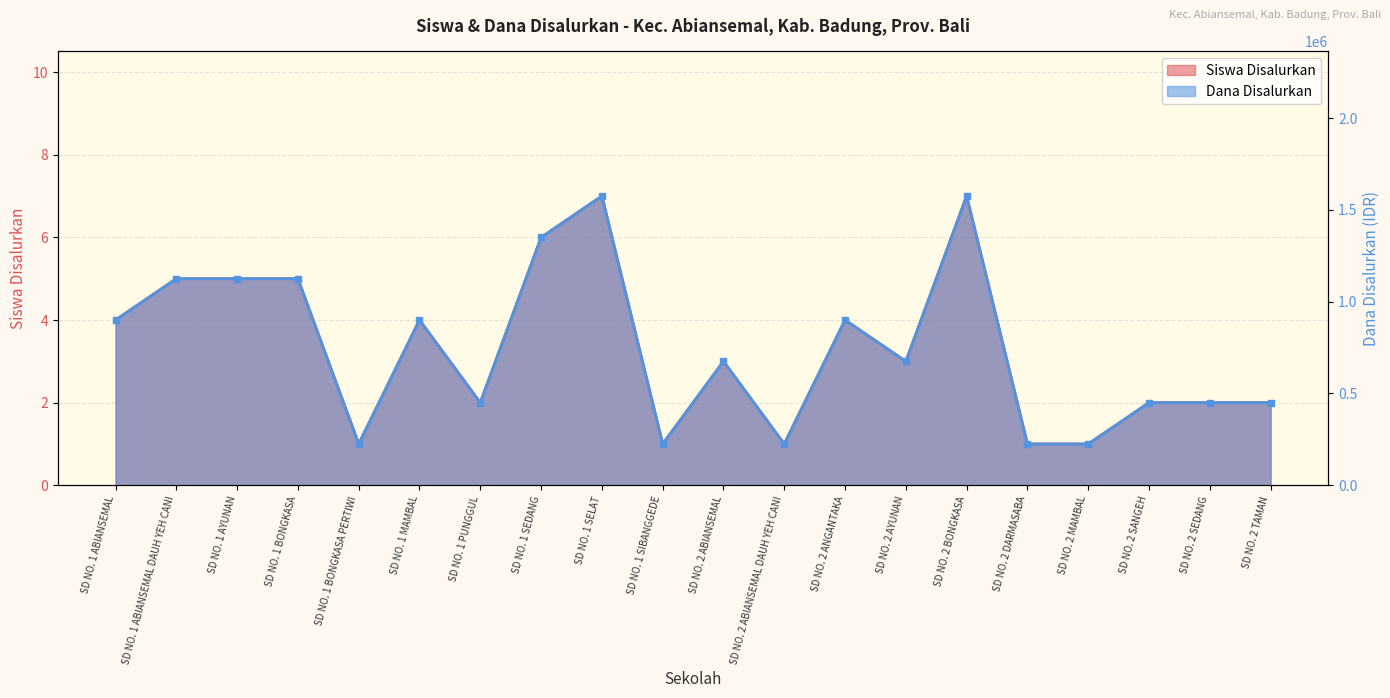

In Siswa Disalurkan, how many points are lower than both neighbors (excluding endpoints)?

5